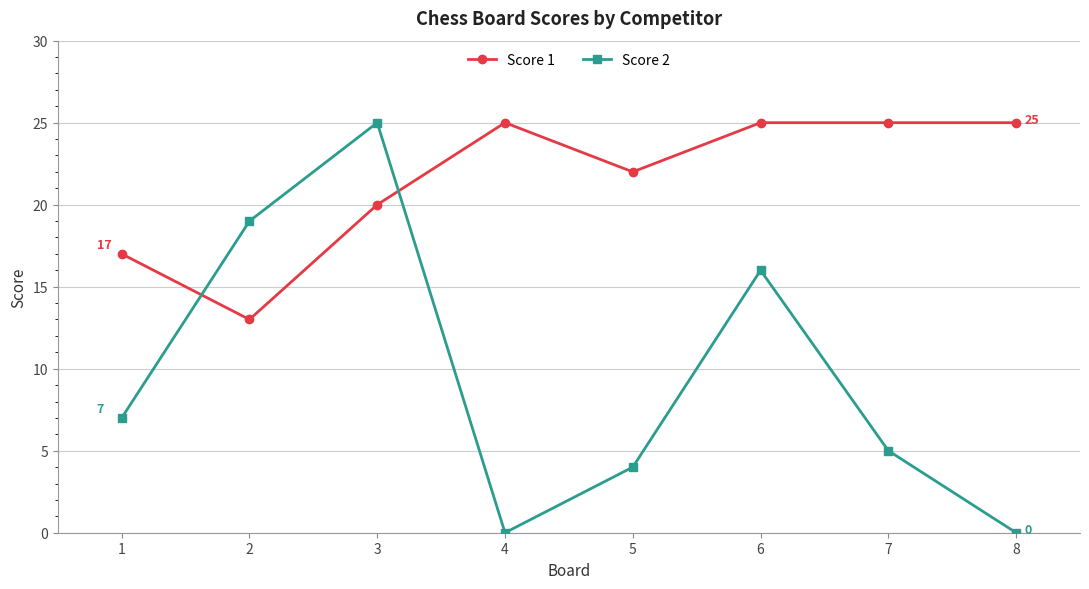

What is the spread (max minus min) of values at 5?

18